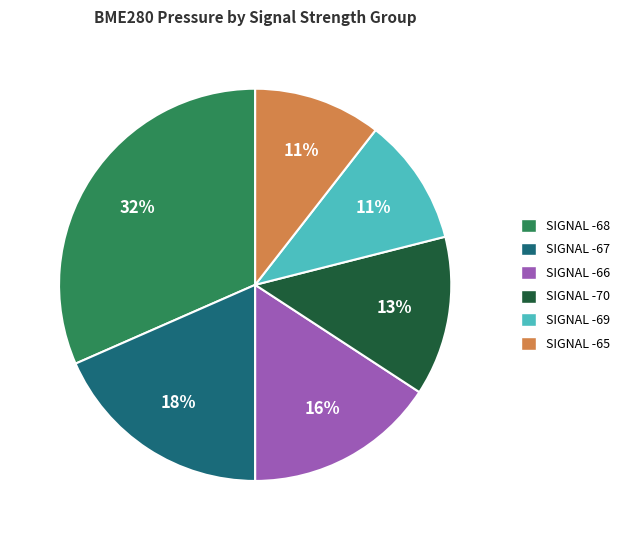

True or false: SIGNAL -68 accounts for 42% of the total.

False